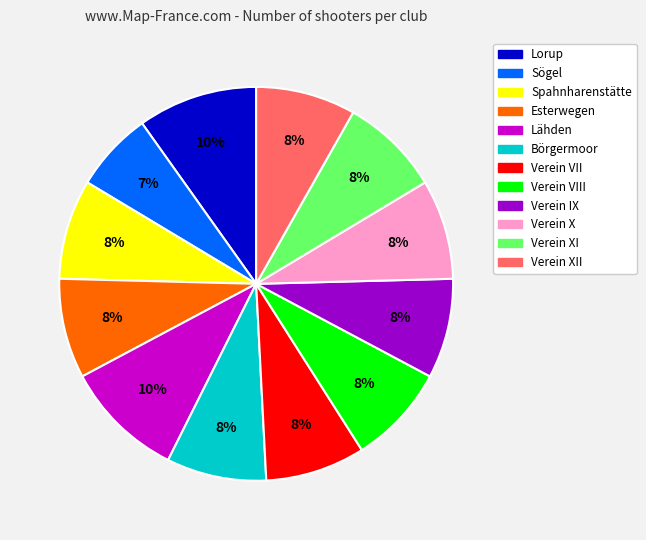

To the nearest percent, what is the average slice percentage?

8%